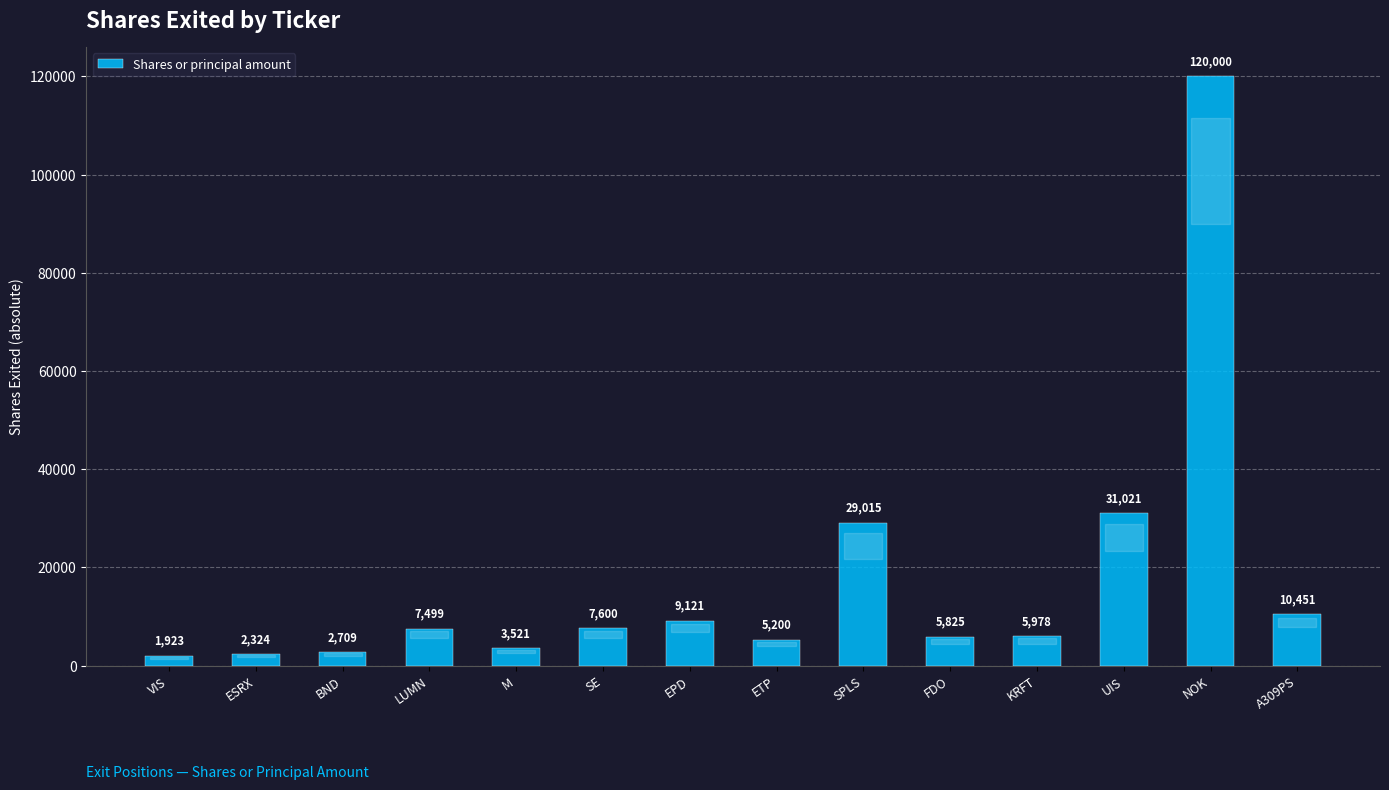

Reading left to right, list all the values displayed in this chart.

1923	2324	2709	7499	3521	7600	9121	5200	29015	5825	5978	31021	120000	10451